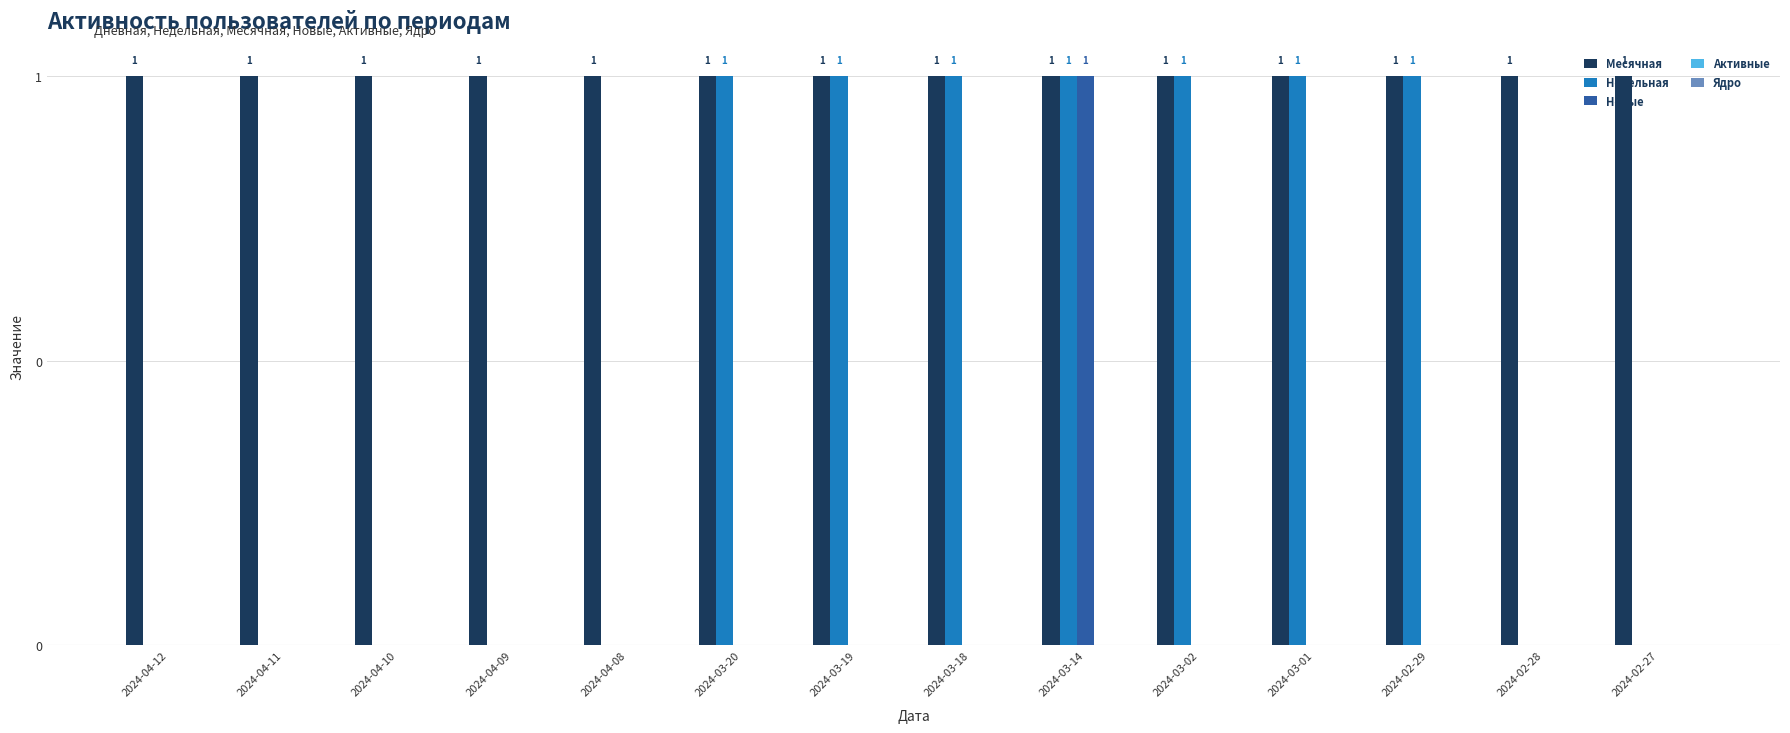

Reading right to left, what are all the values shown in this chart?

Месячная: 2024-02-27=1	2024-02-28=1	2024-02-29=1	2024-03-01=1	2024-03-02=1	2024-03-14=1	2024-03-18=1	2024-03-19=1	2024-03-20=1	2024-04-08=1	2024-04-09=1	2024-04-10=1	2024-04-11=1	2024-04-12=1
Недельная: 2024-02-27=0	2024-02-28=0	2024-02-29=1	2024-03-01=1	2024-03-02=1	2024-03-14=1	2024-03-18=1	2024-03-19=1	2024-03-20=1	2024-04-08=0	2024-04-09=0	2024-04-10=0	2024-04-11=0	2024-04-12=0
Новые: 2024-02-27=0	2024-02-28=0	2024-02-29=0	2024-03-01=0	2024-03-02=0	2024-03-14=1	2024-03-18=0	2024-03-19=0	2024-03-20=0	2024-04-08=0	2024-04-09=0	2024-04-10=0	2024-04-11=0	2024-04-12=0
Активные: 2024-02-27=0	2024-02-28=0	2024-02-29=0	2024-03-01=0	2024-03-02=0	2024-03-14=0	2024-03-18=0	2024-03-19=0	2024-03-20=0	2024-04-08=0	2024-04-09=0	2024-04-10=0	2024-04-11=0	2024-04-12=0
Ядро: 2024-02-27=0	2024-02-28=0	2024-02-29=0	2024-03-01=0	2024-03-02=0	2024-03-14=0	2024-03-18=0	2024-03-19=0	2024-03-20=0	2024-04-08=0	2024-04-09=0	2024-04-10=0	2024-04-11=0	2024-04-12=0